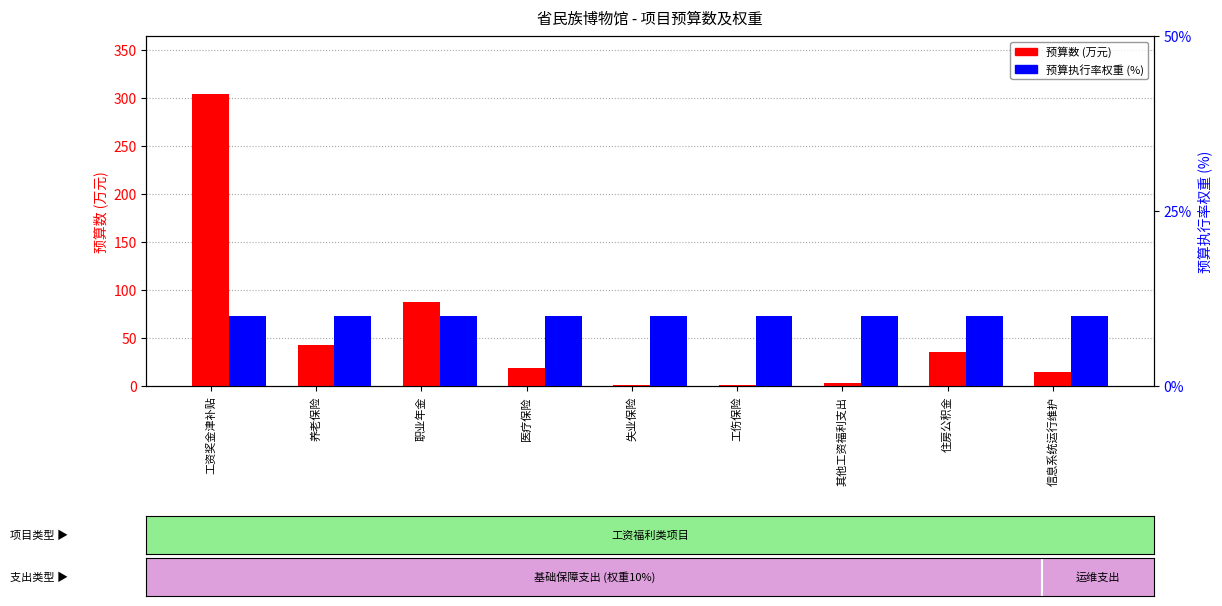

True or false: 预算执行率权重 (%) has a value of 16.7 at 工资奖金津补贴.

False